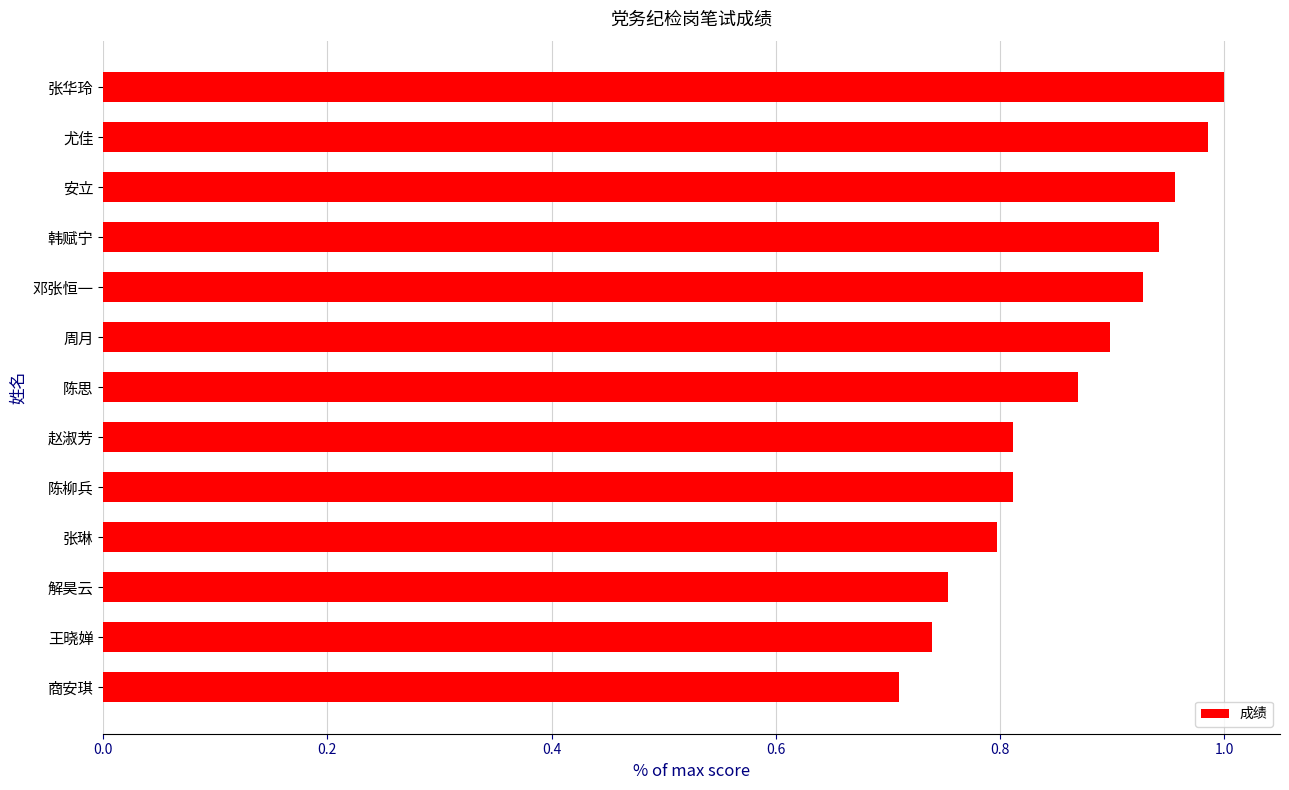

The value at 安立 is 0.4. True or false?

False